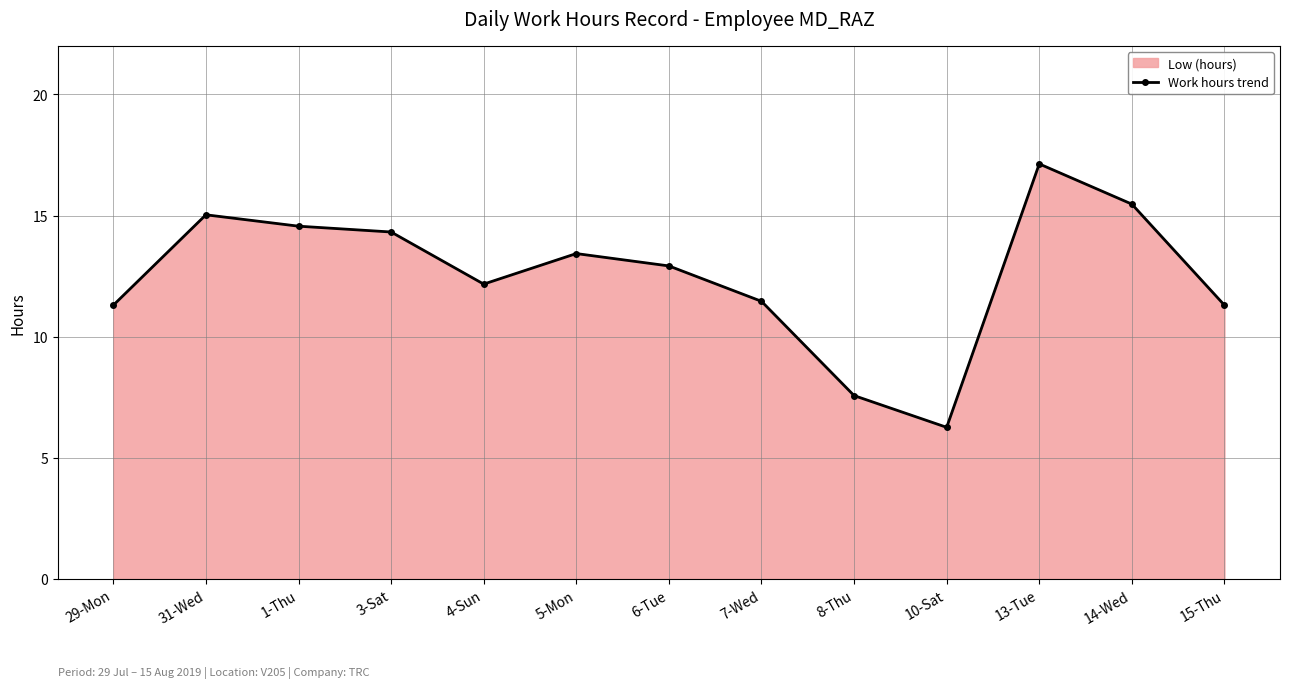

What is the value of the 11th point from the left?

17.1